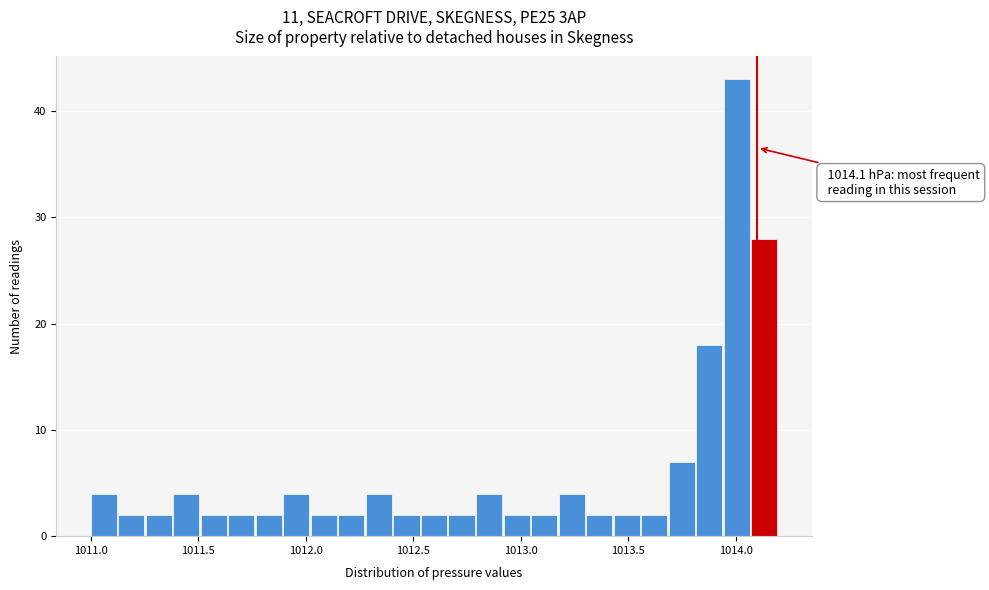

Around what value on the x-axis is the tallest bar? Give the approximate position of its centre, as read against the axis.

1014.00